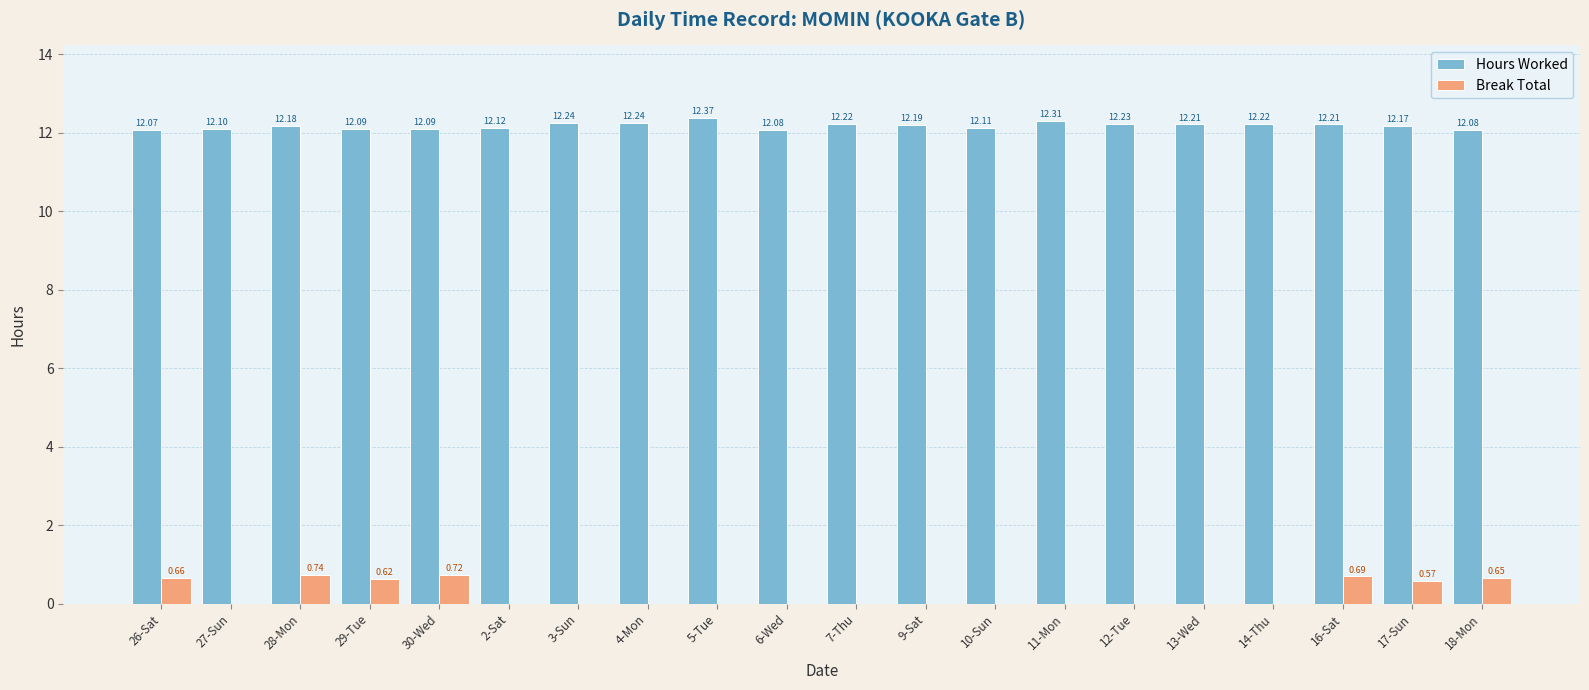

What are all the series names shown in the legend?

Hours Worked, Break Total